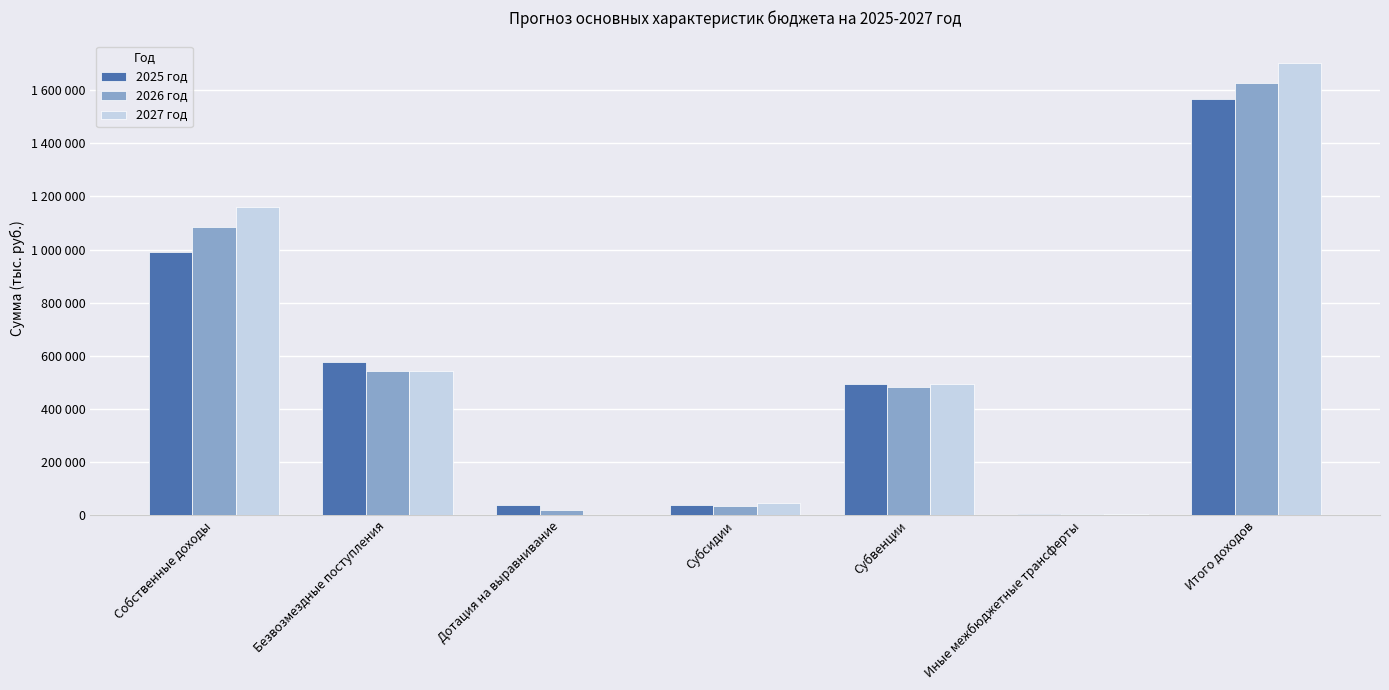

What are all the series names shown in the legend?

2025 год, 2026 год, 2027 год